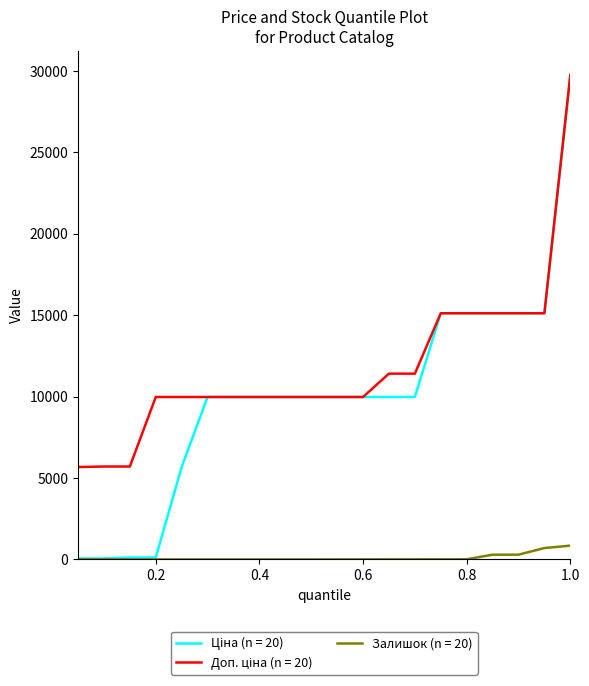

What is the maximum value for Залишок (n = 20)?

845.0